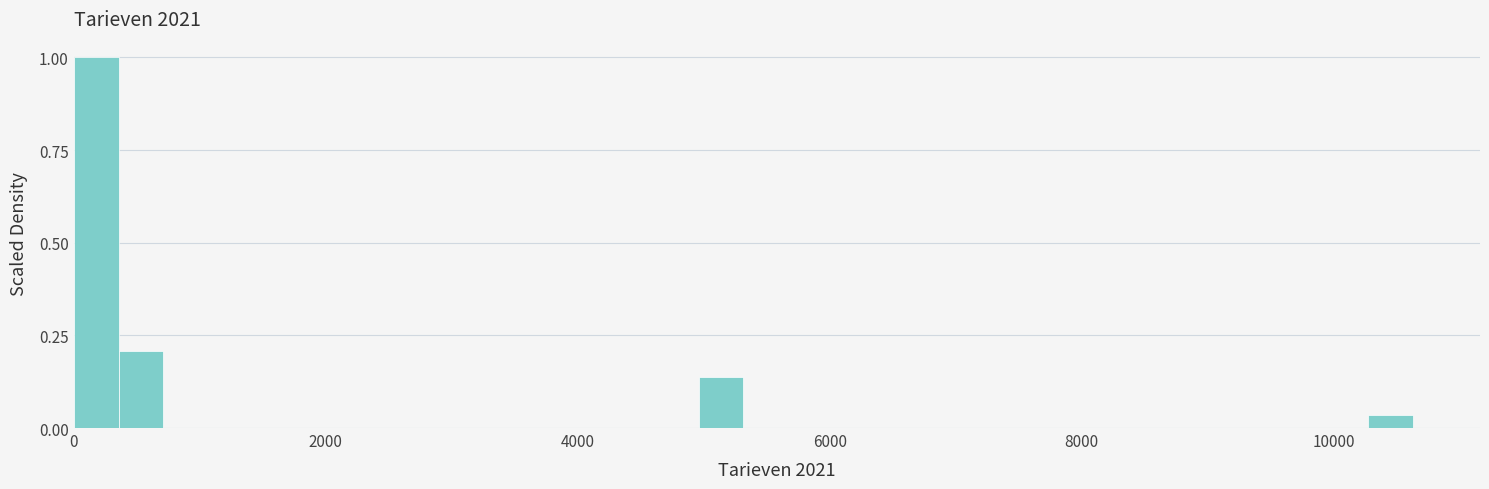

Read against the x-axis, roughly where is the centre of the tallest bar?

200